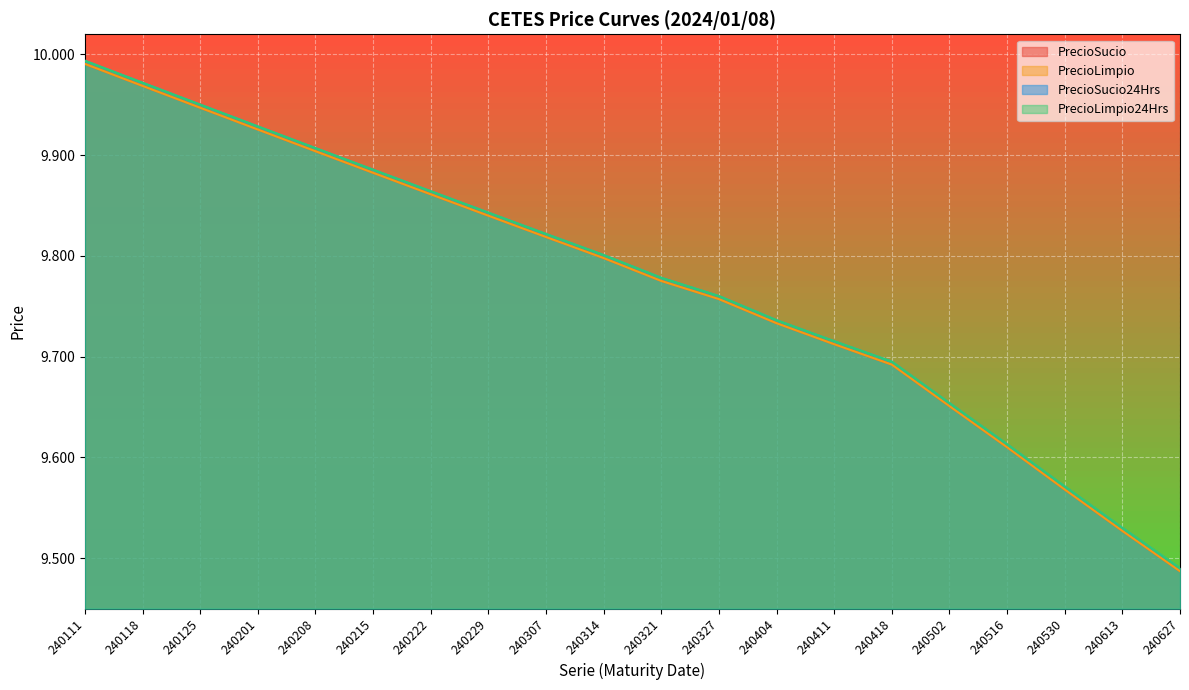

At which label does PrecioLimpio24Hrs reach its minimum?

240627